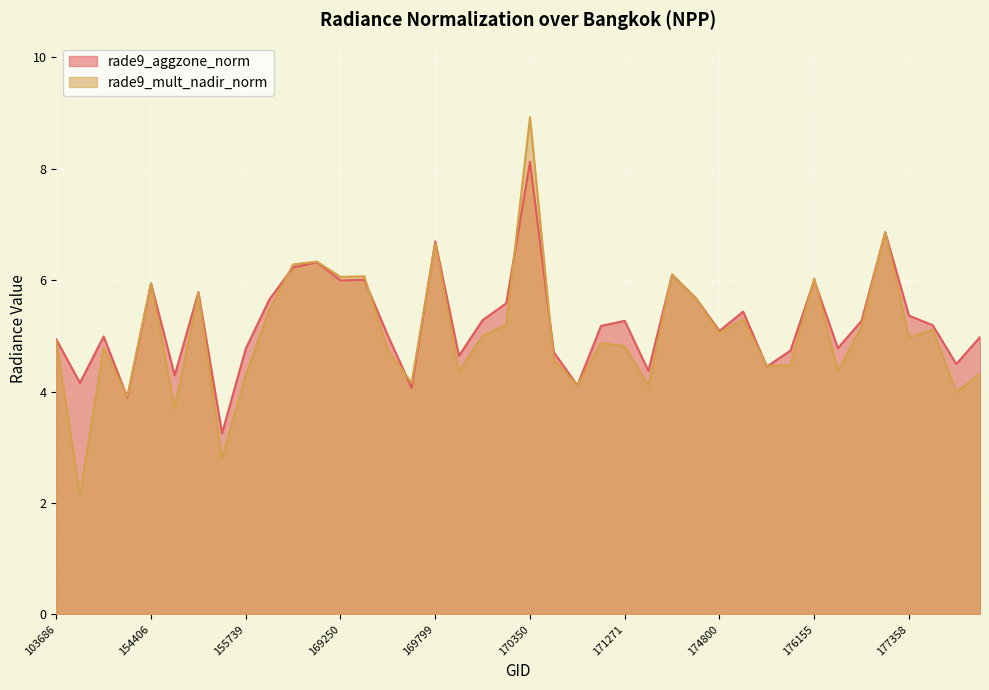

What are all the series names shown in the legend?

rade9_aggzone_norm, rade9_mult_nadir_norm